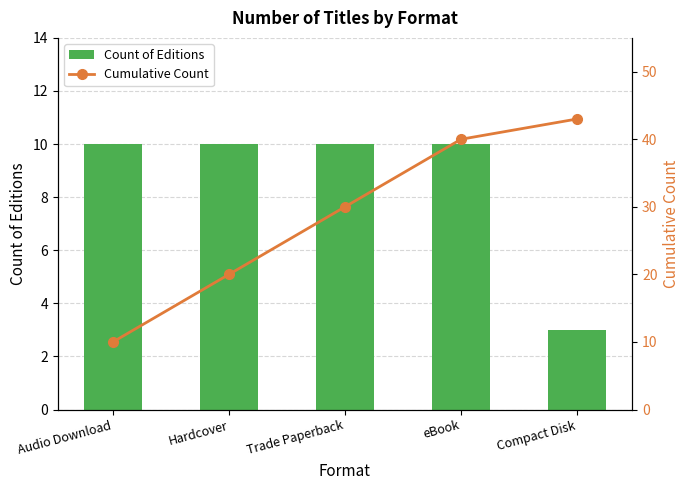

How many distinct data groups are displayed?

2